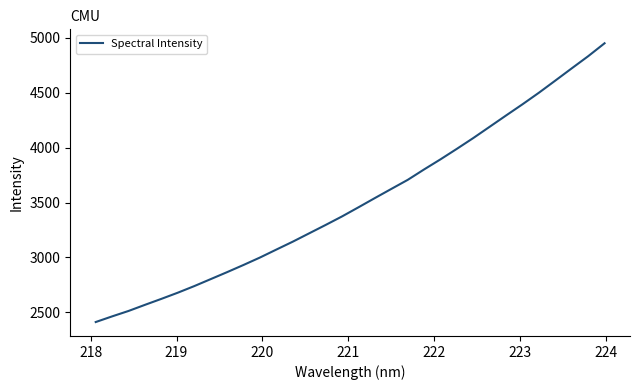

What is the maximum value shown in the chart?

4951.7